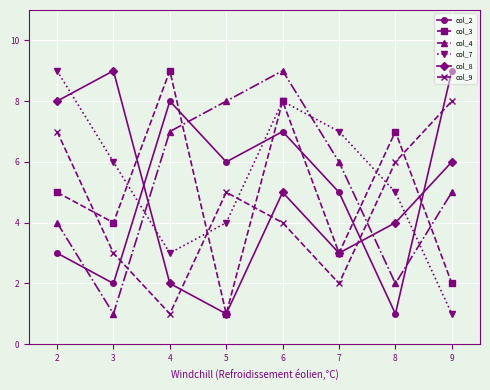

After their last crossing, which series has the higher values: col_3 or col_4?

col_4